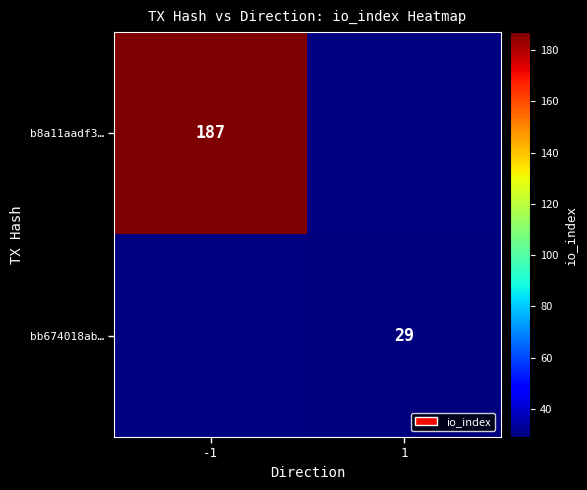

True or false: b8a11aadf3… has a value of 261 at -1.

False